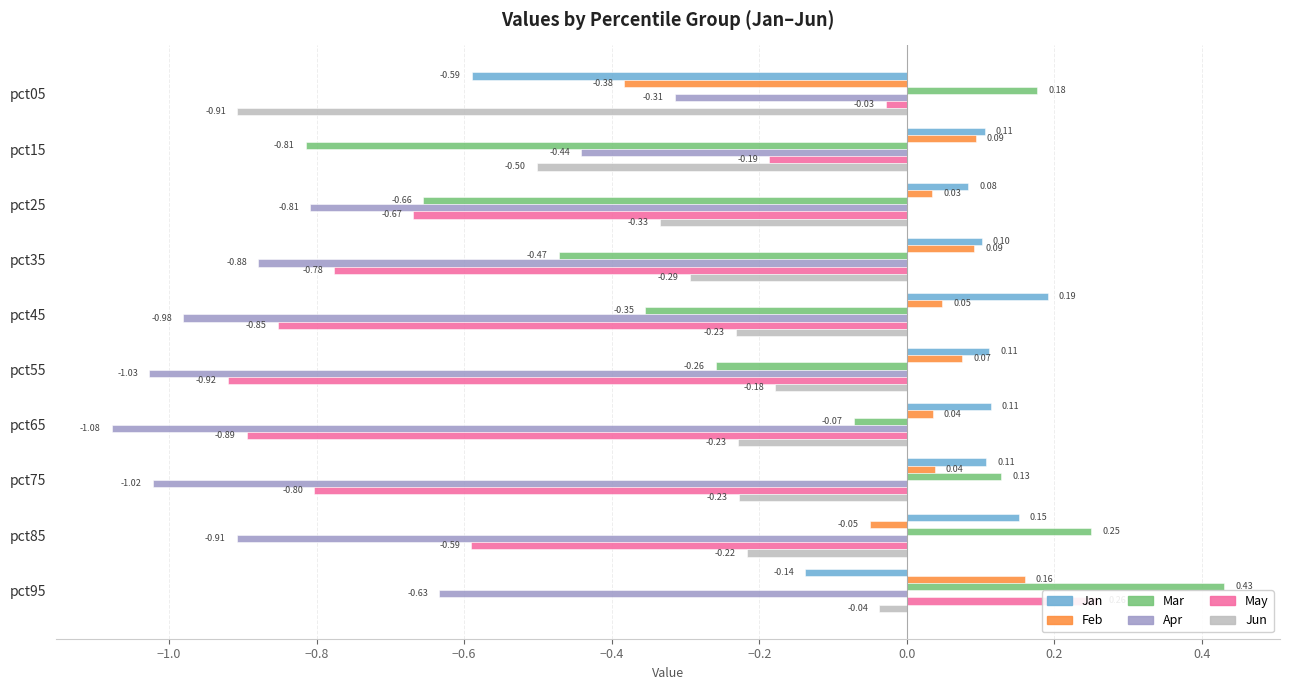

Rank the series by their maximum value, from highest to lowest.

Mar, May, Jan, Feb, Jun, Apr